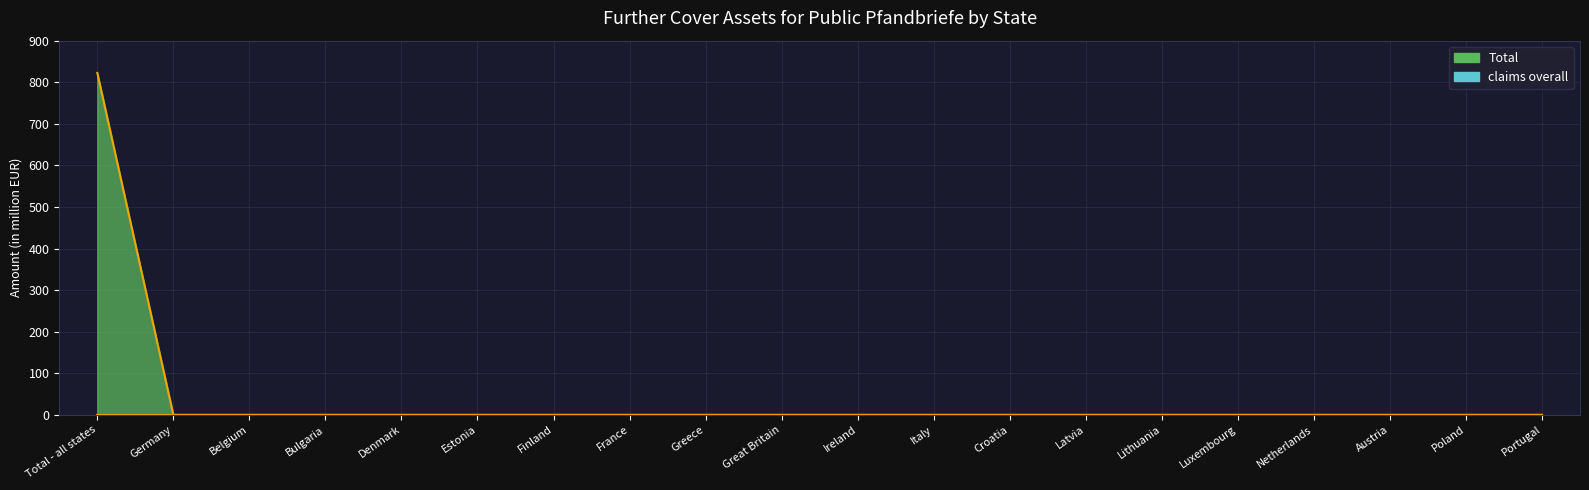

List the labels in order of value, largest first.

Total - all states, Germany, Belgium, Bulgaria, Denmark, Estonia, Finland, France, Greece, Great Britain, Ireland, Italy, Croatia, Latvia, Lithuania, Luxembourg, Netherlands, Austria, Poland, Portugal